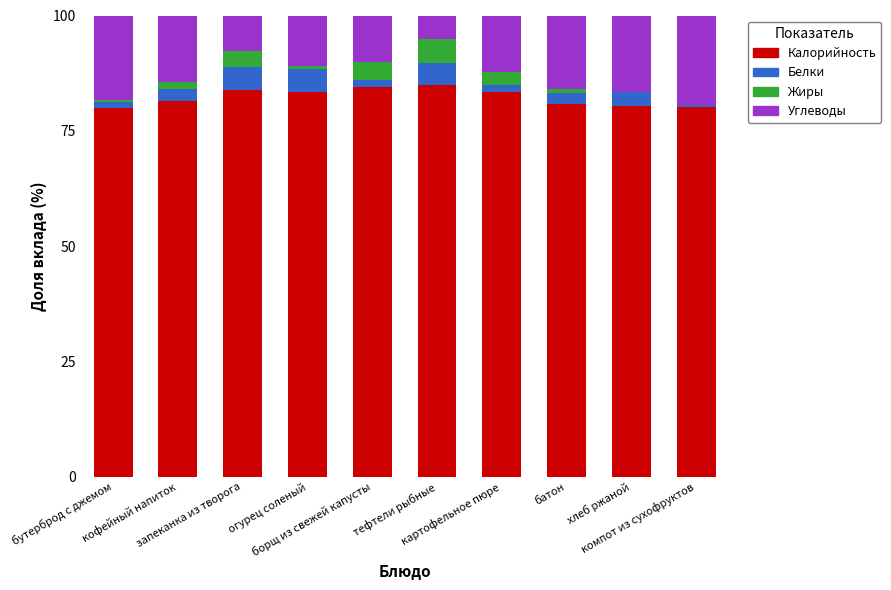

What is the maximum value for Калорийность?

84.9